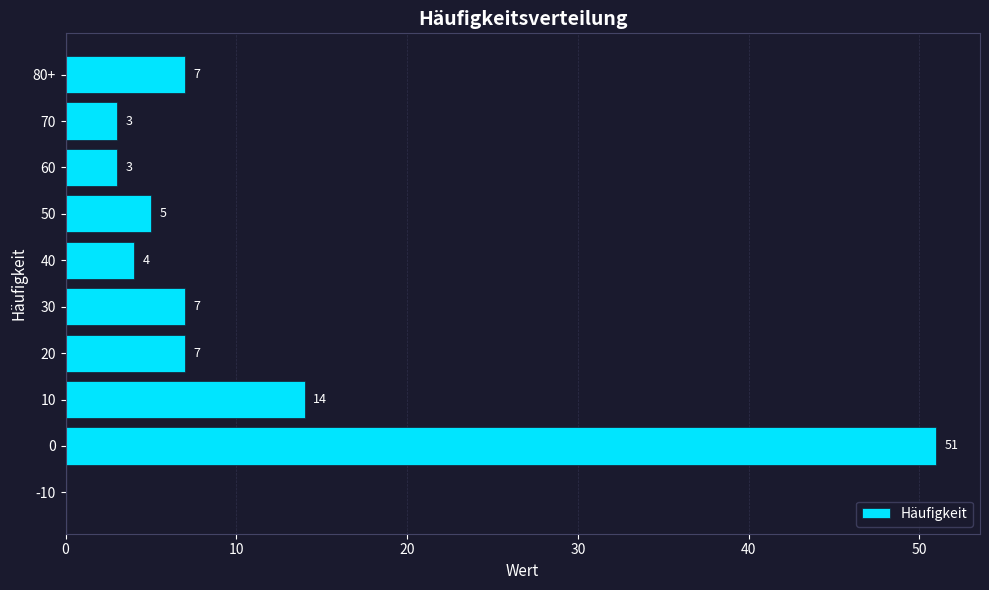

Reading bottom to top, transcribe all the data shown in this chart.

-10=0	0=51	10=14	20=7	30=7	40=4	50=5	60=3	70=3	80+=7